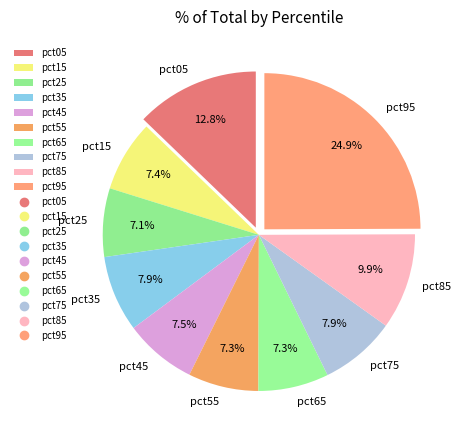

Is there any slice that represents more than half of the pie?

No